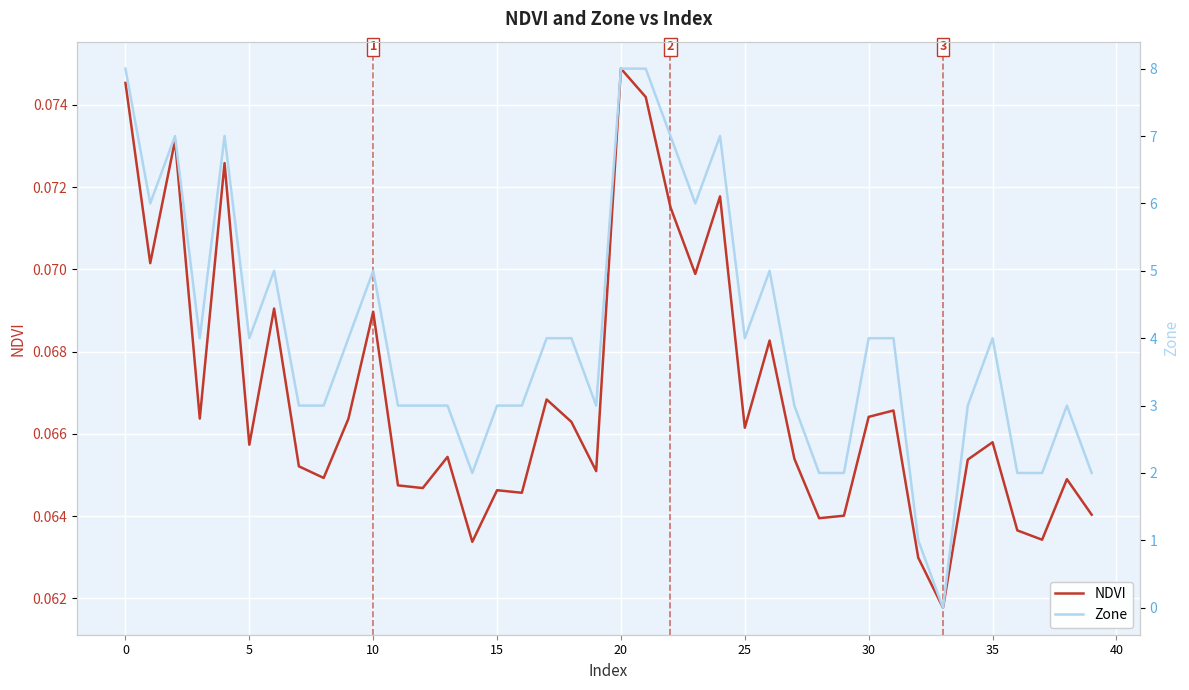

In Zone, how many points are lower than both neighbors (excluding endpoints)?

8